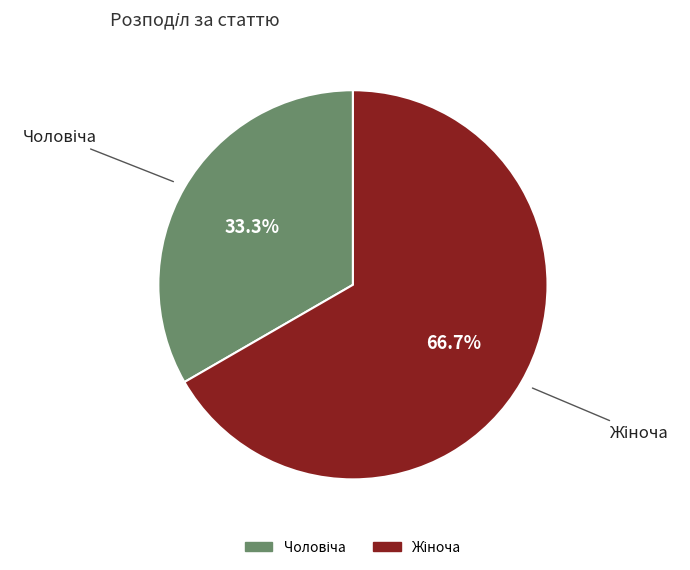

Is there a majority slice in this chart?

Yes